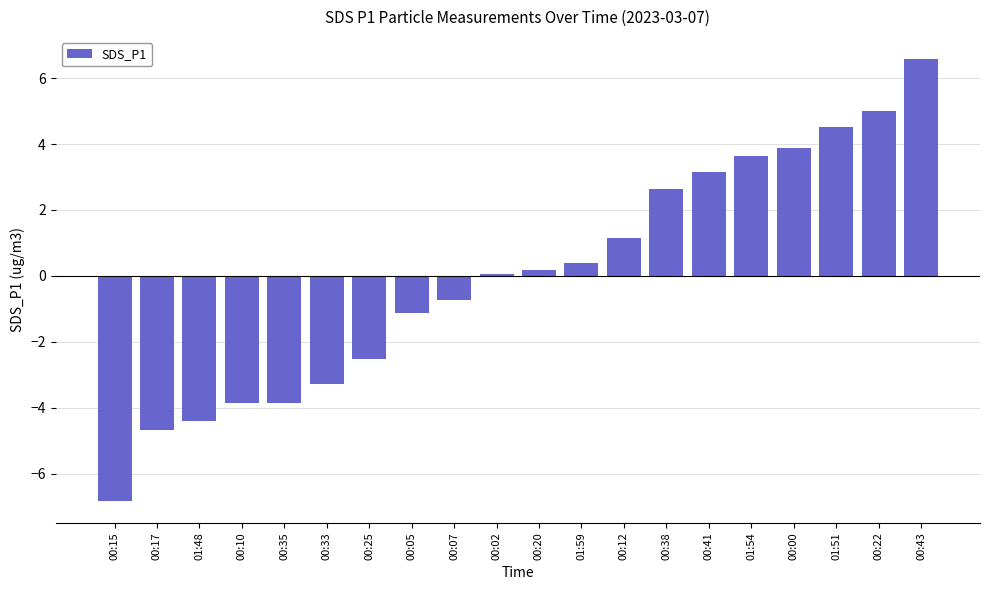

How many series are shown in this chart?

1